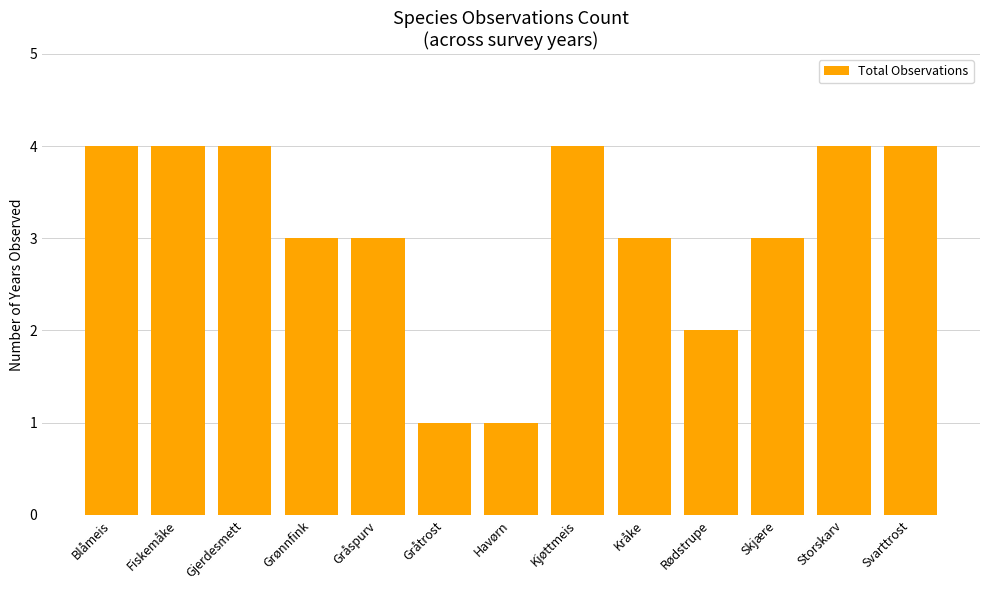

Approximately how many times larger is the value at Kråke compared to Rødstrupe?

1.5